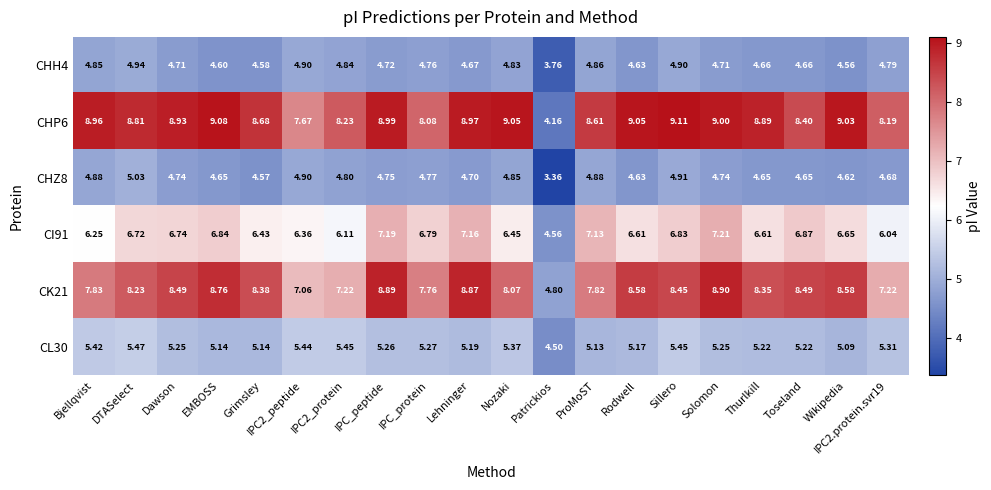

Which label corresponds to the smallest value in the chart?

Patrickios